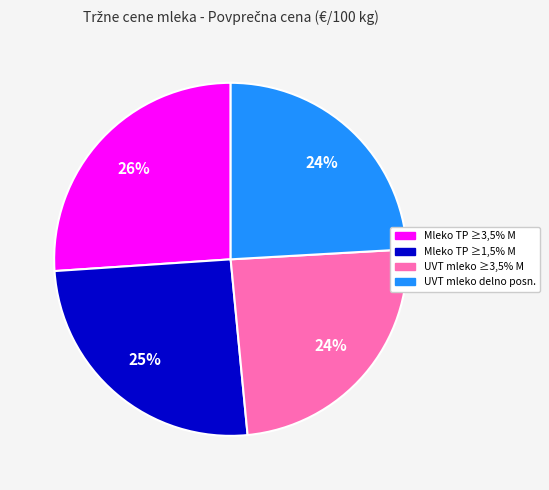

Does any single category account for the majority?

No